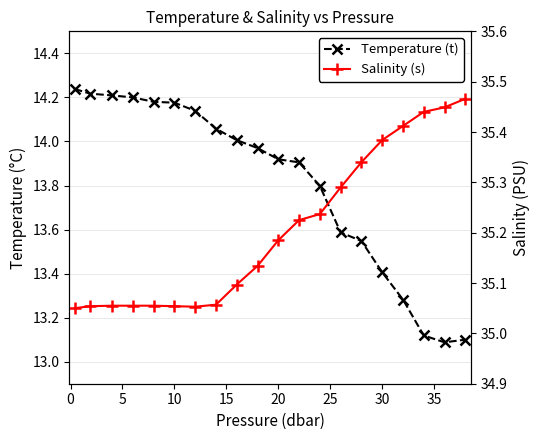

True or false: Temperature (t) and Salinity (s) cross at least once.

False